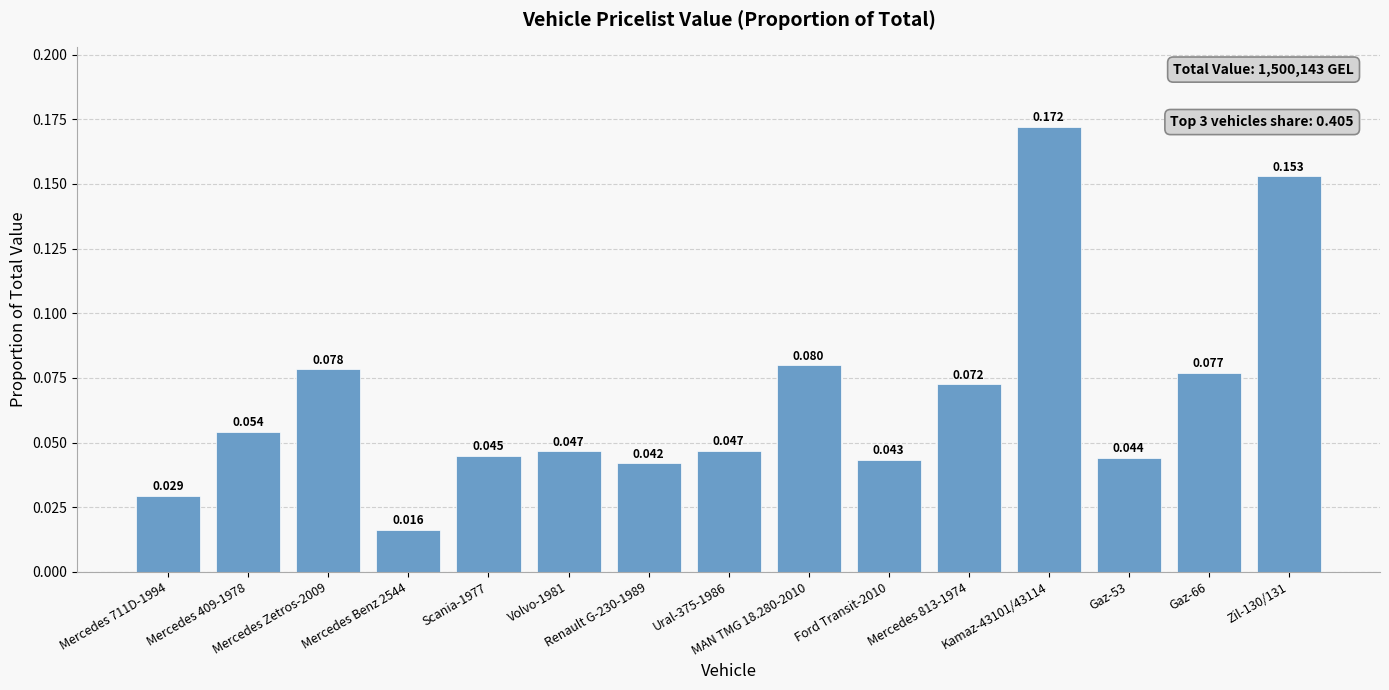

What is the label of the 13th bar from the left?

Gaz-53